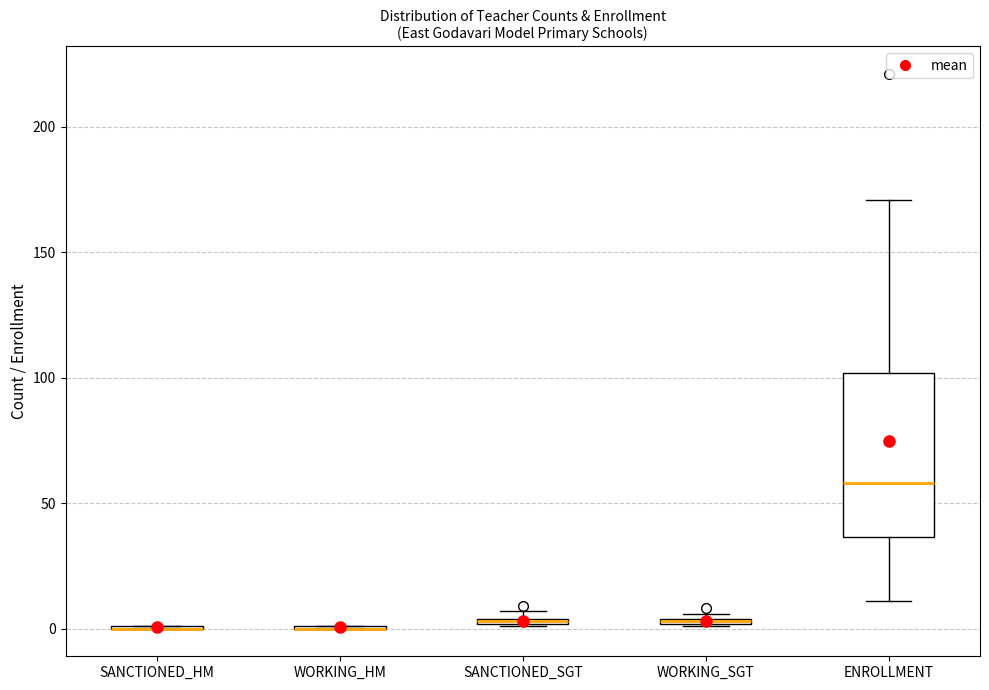

Comparing the boxes themselves (not the whiskers), which one is the tallest?

ENROLLMENT